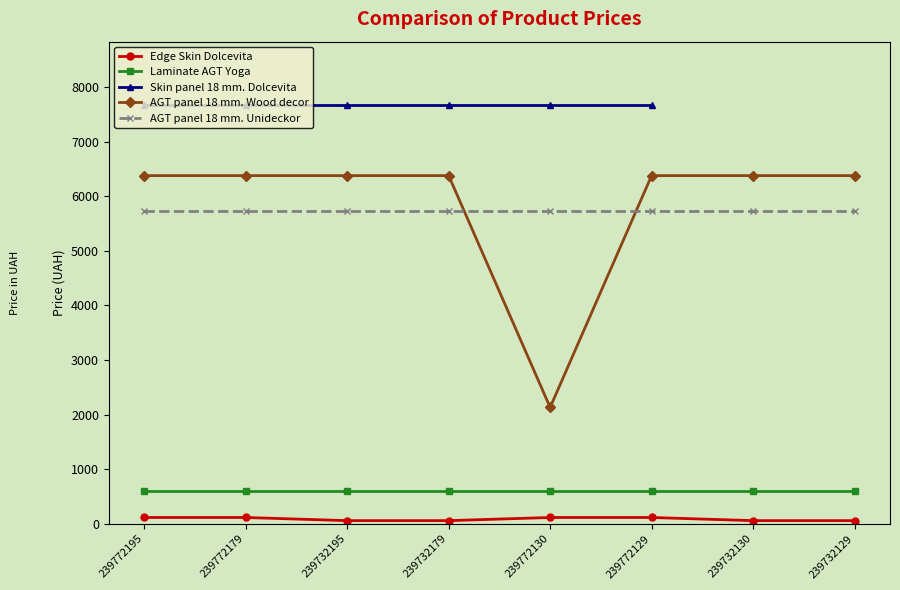

At how many categories does at least one series exceed 2799?

8